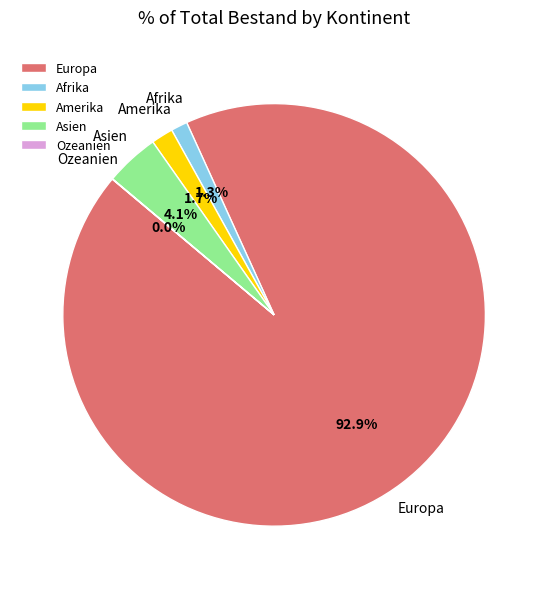

Which has a higher value, Europa or Afrika?

Europa